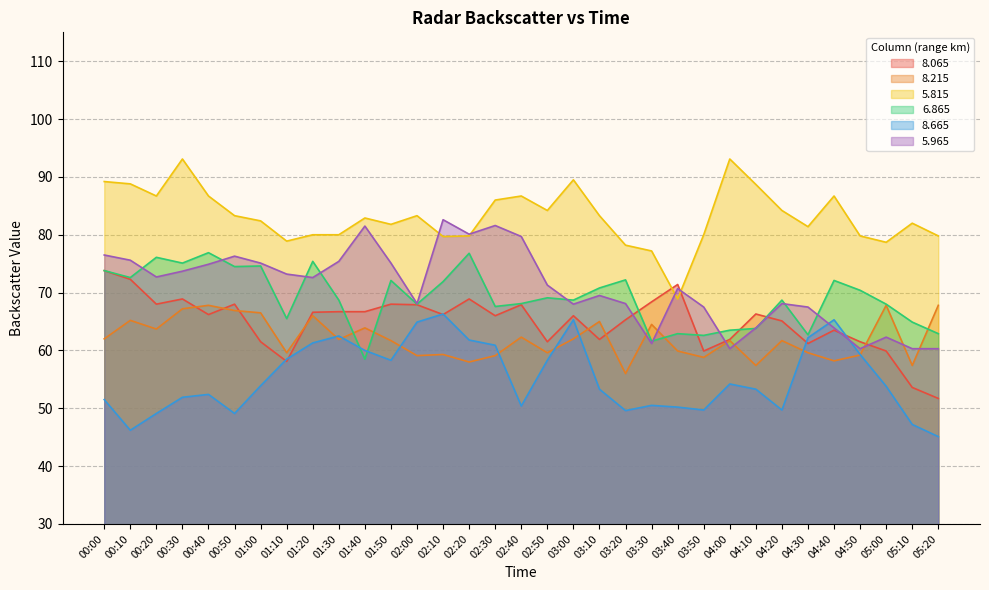

What is the maximum value shown in the chart?

93.1